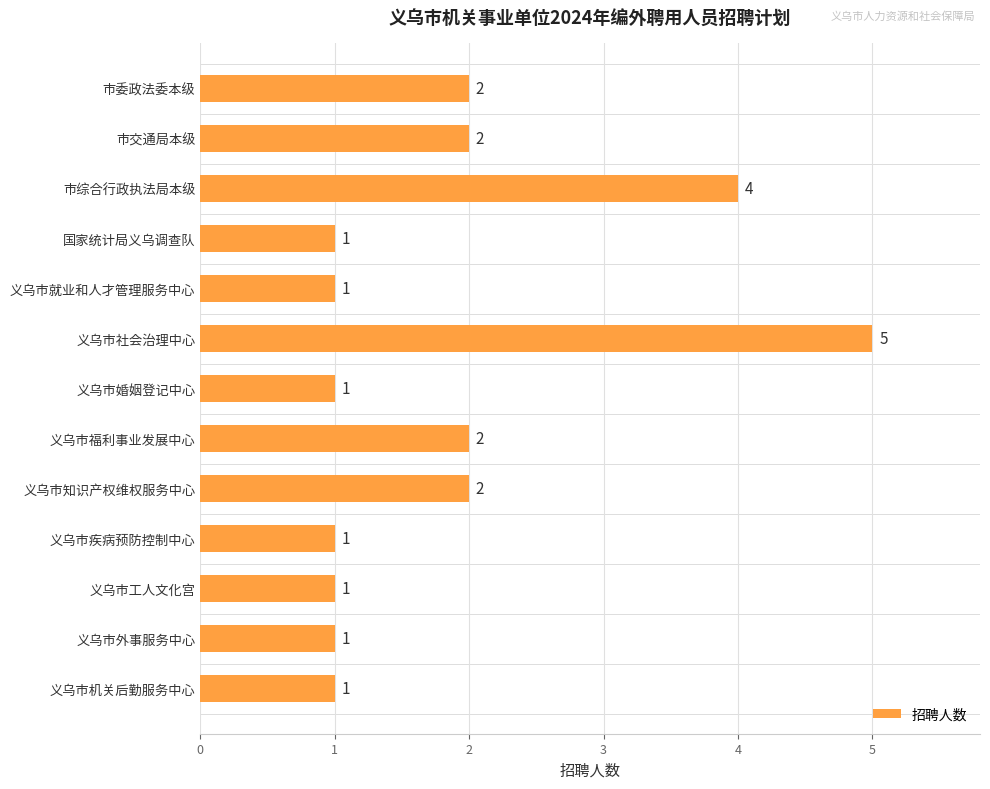

What is the maximum value shown in the chart?

5